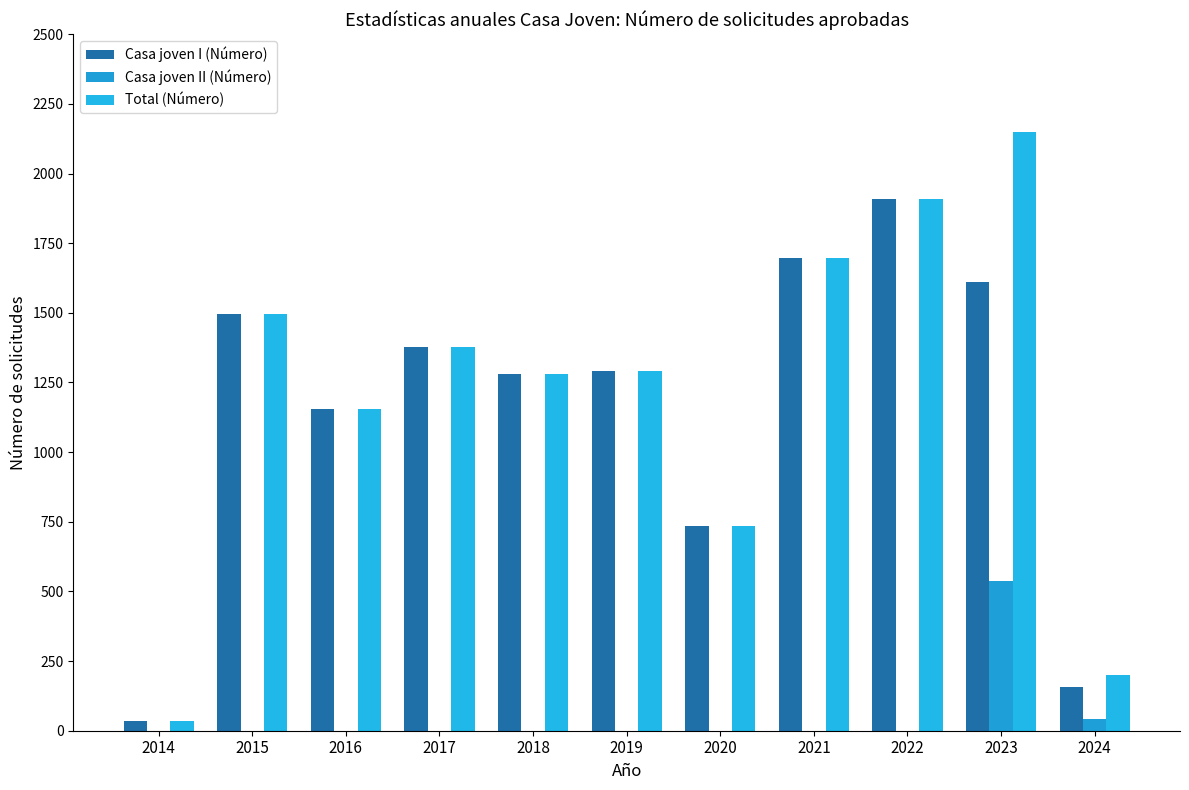

What are all the series names shown in the legend?

Casa joven I (Número), Casa joven II (Número), Total (Número)